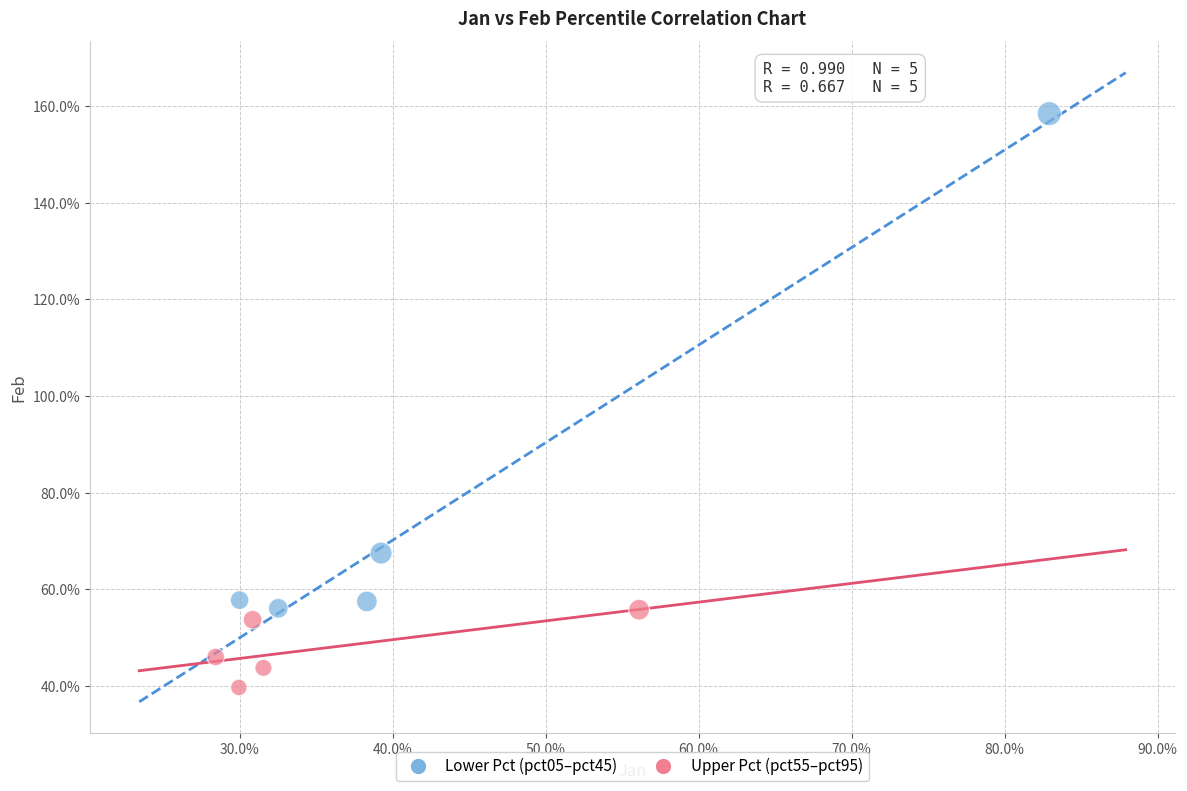

What are all the series names shown in the legend?

Lower Pct (pct05–pct45), Upper Pct (pct55–pct95)